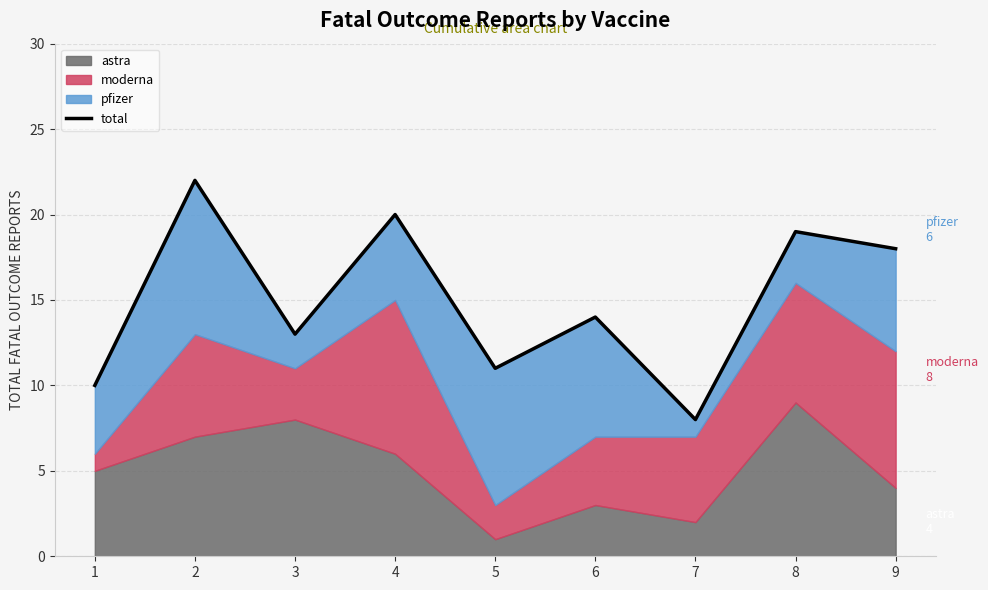

Reading left to right, what are all the values shown in this chart?

1=10	2=22	3=13	4=20	5=11	6=14	7=8	8=19	9=18